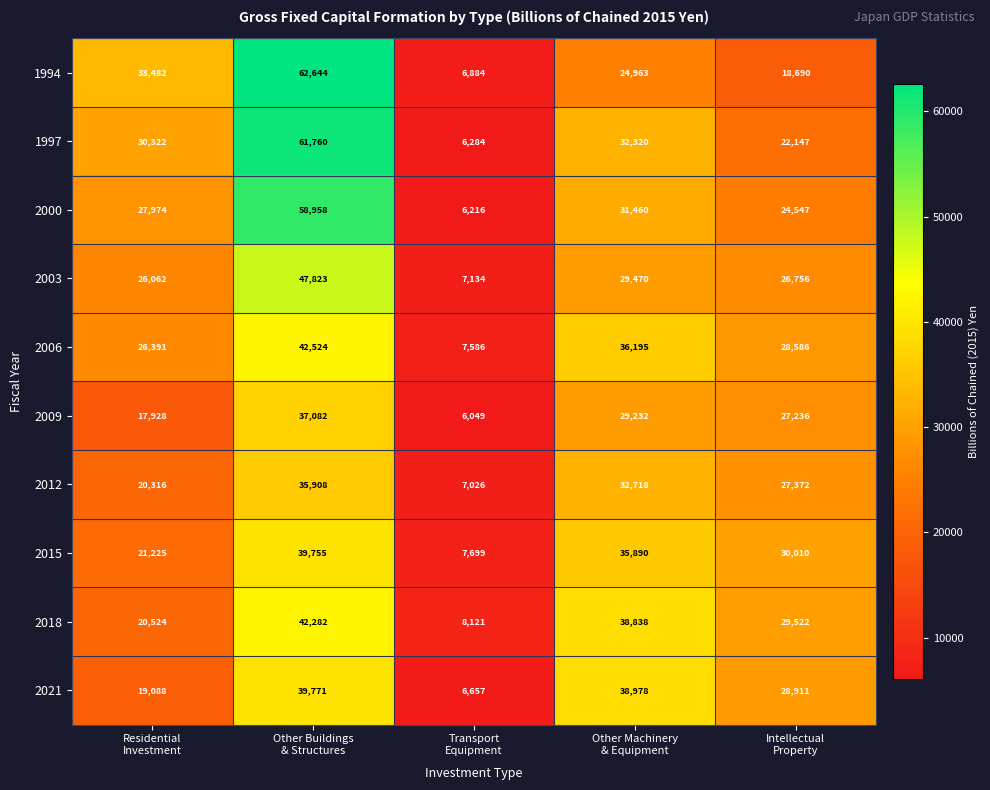

What is the greatest value displayed?

62644